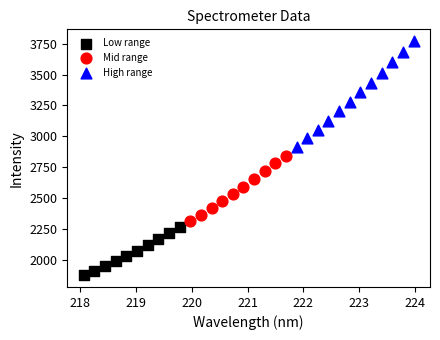

Which series contains the lowest Y value?

Low range